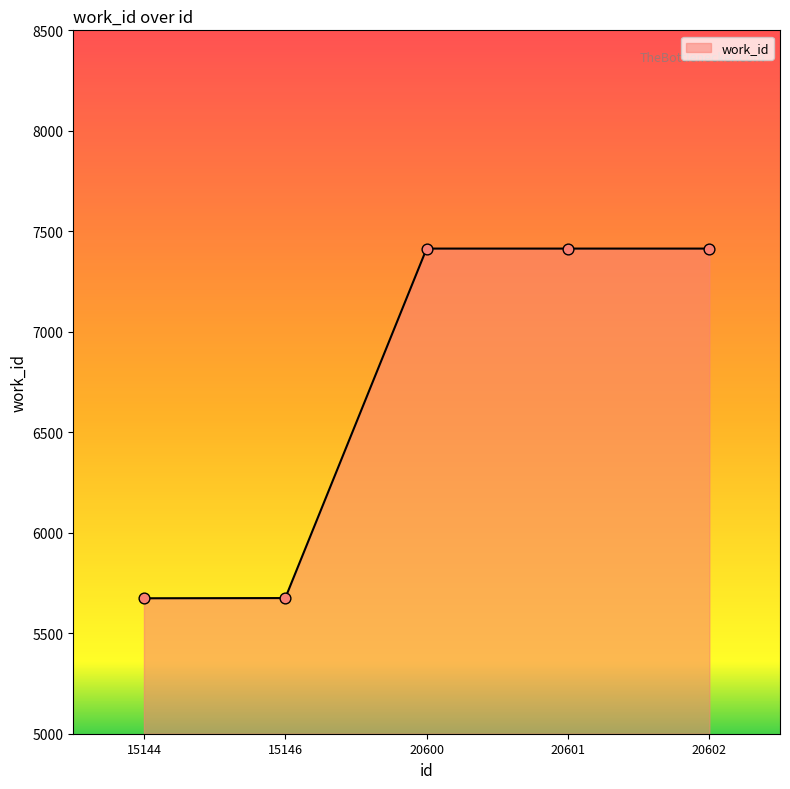

Between 15144 and 20602, which is larger?

20602